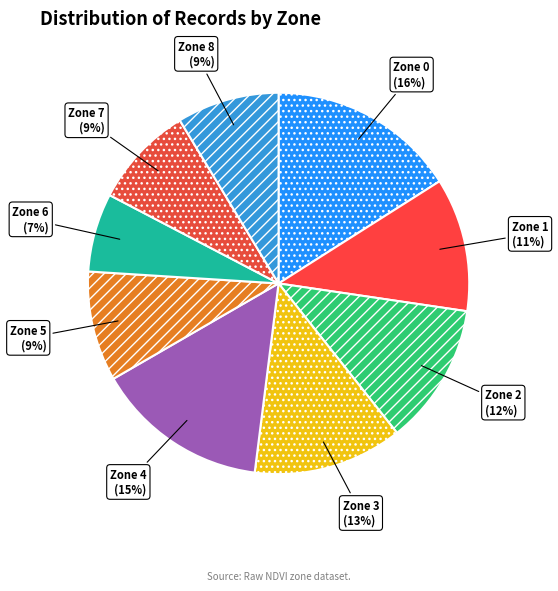

Which slice is the smallest?

Zone 6